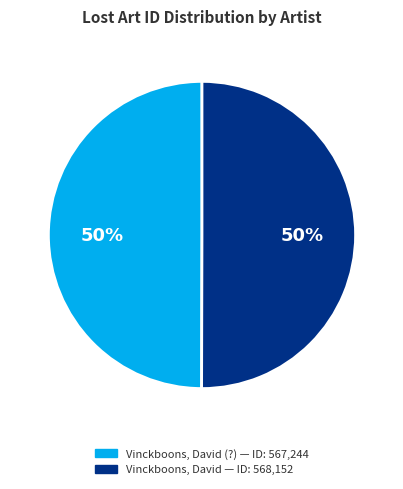

To the nearest percent, what is the average slice percentage?

50%